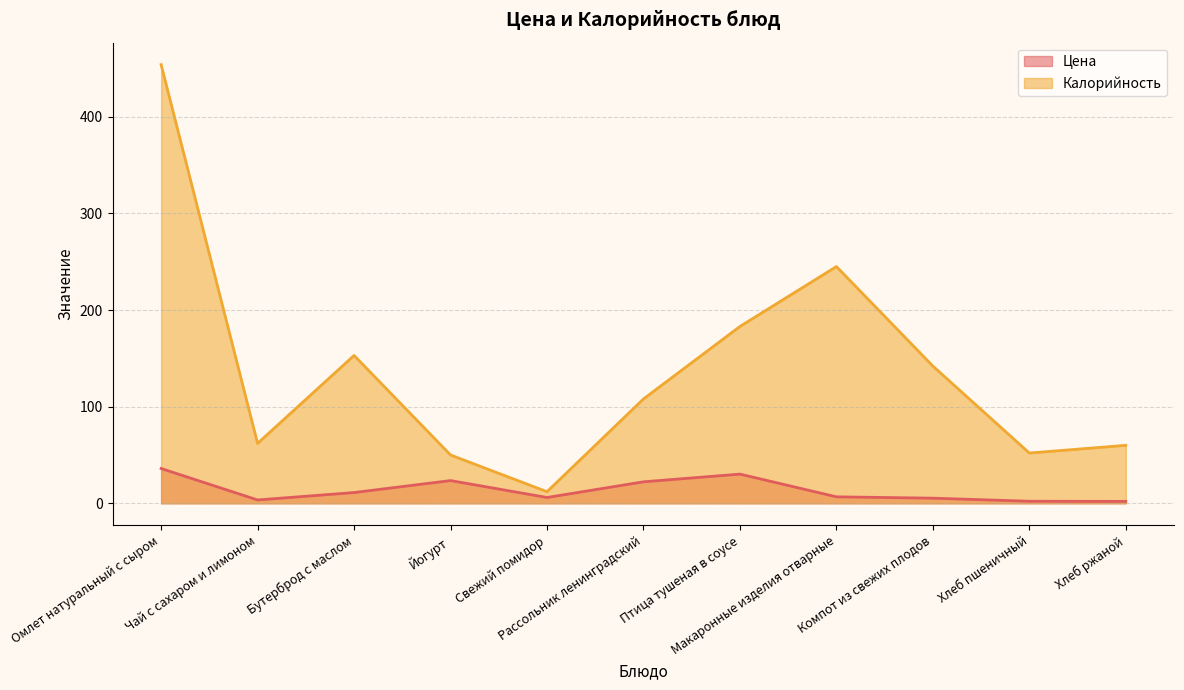

At which category does the chart reach its minimum across all series?

Хлеб ржаной